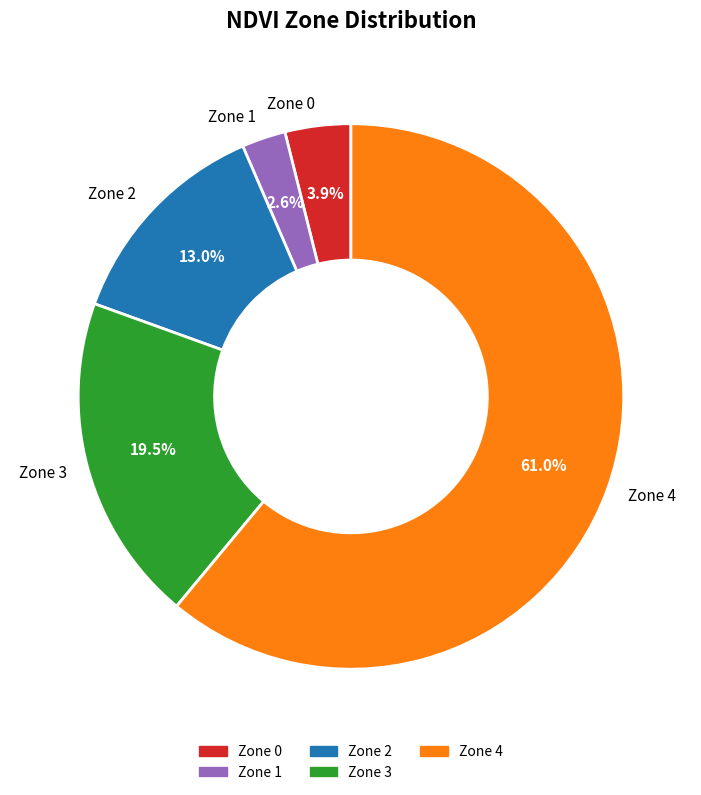

What percentage is the Zone 1 slice, to the nearest percent?

3%